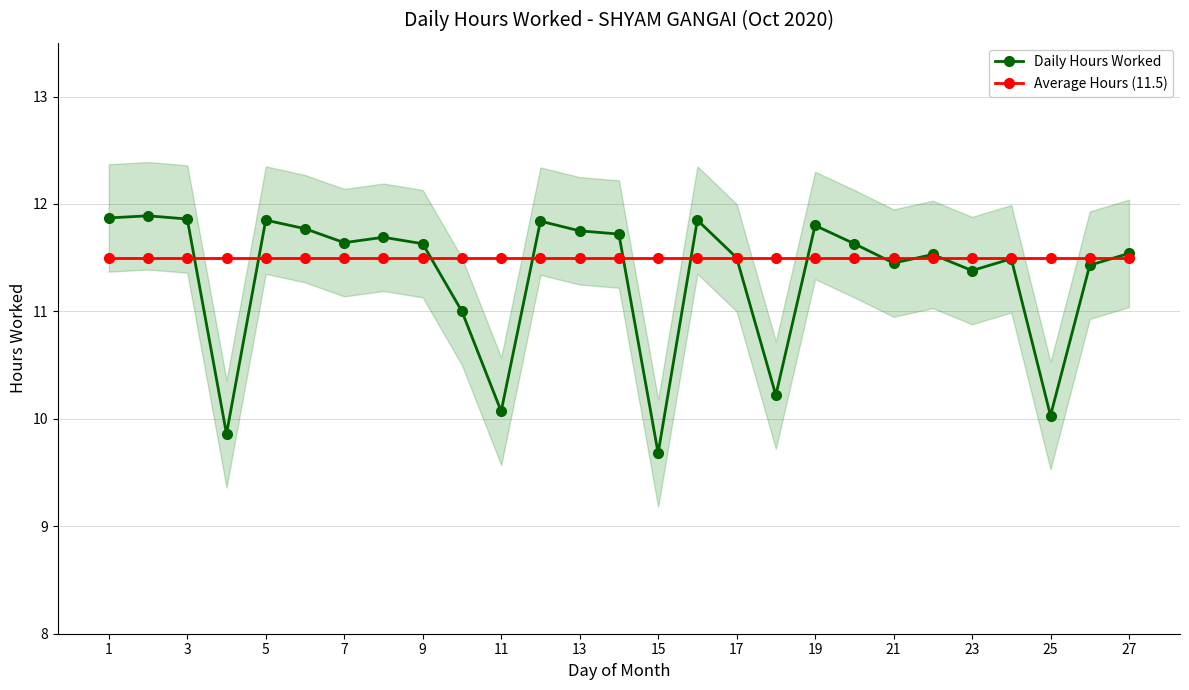

How many times do Daily Hours Worked and Average Hours (11.5) cross each other?

11